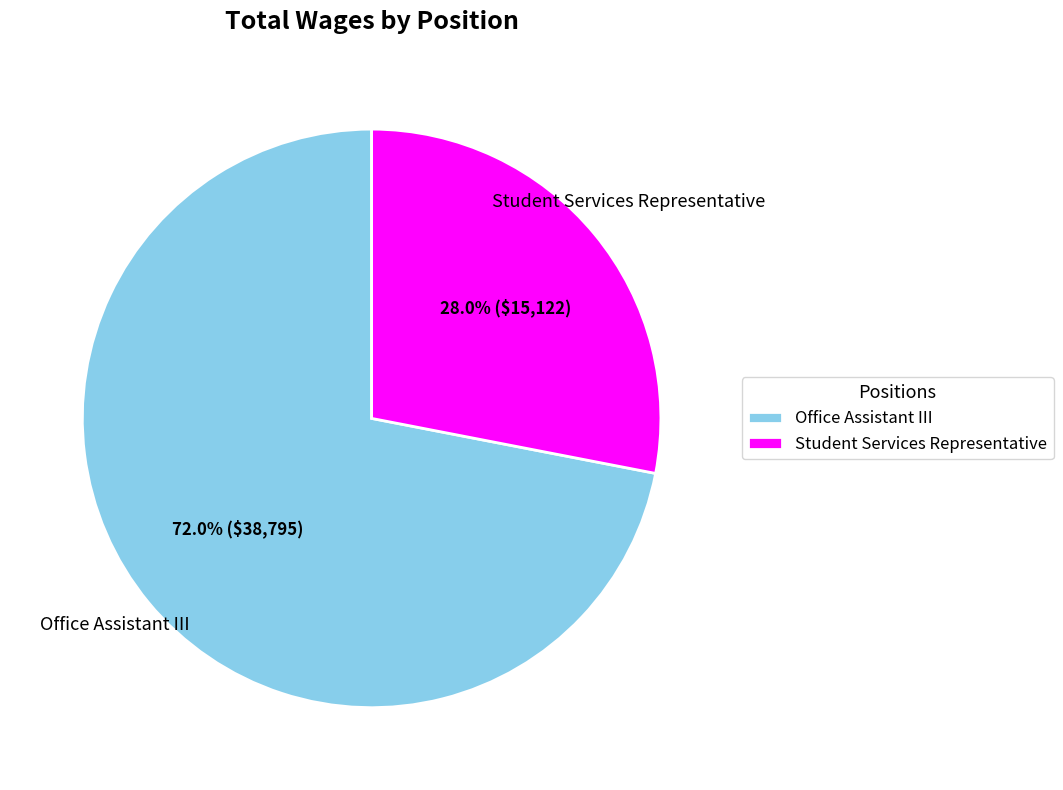

Rank the categories by value from highest to lowest.

Office Assistant III, Student Services Representative